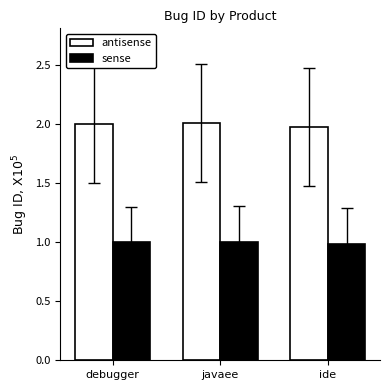

Is the value of sense at javaee greater than the value of antisense at javaee?

No